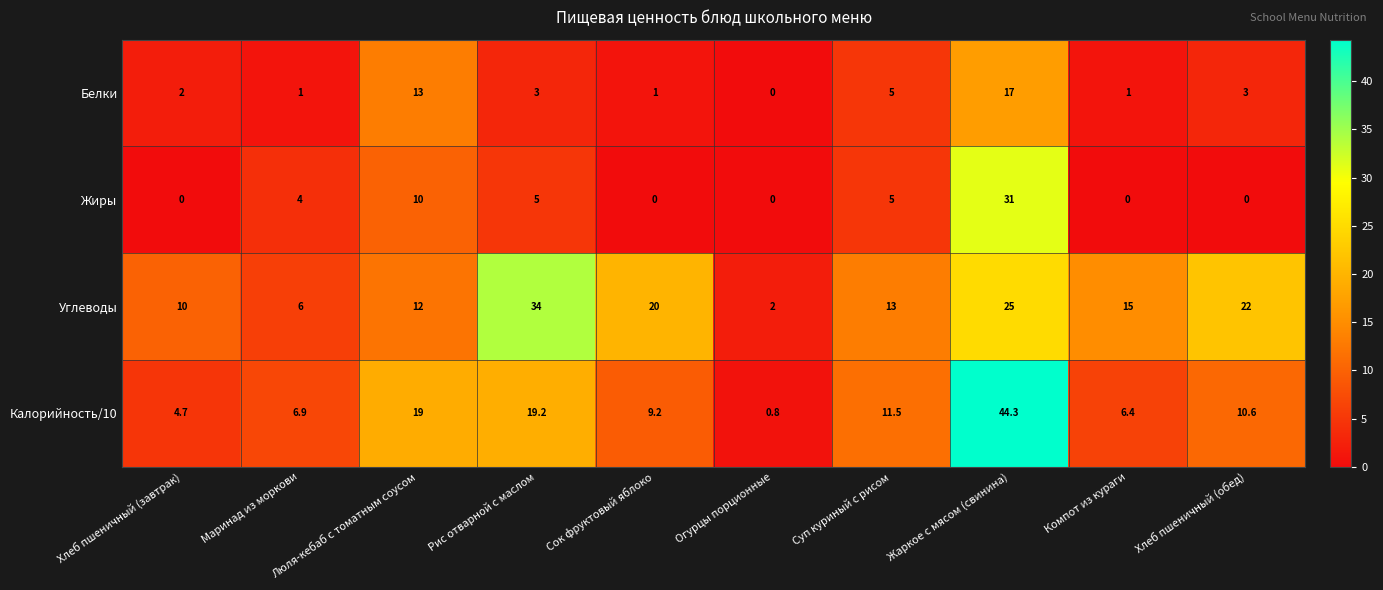

Count the number of data series in this chart.

4